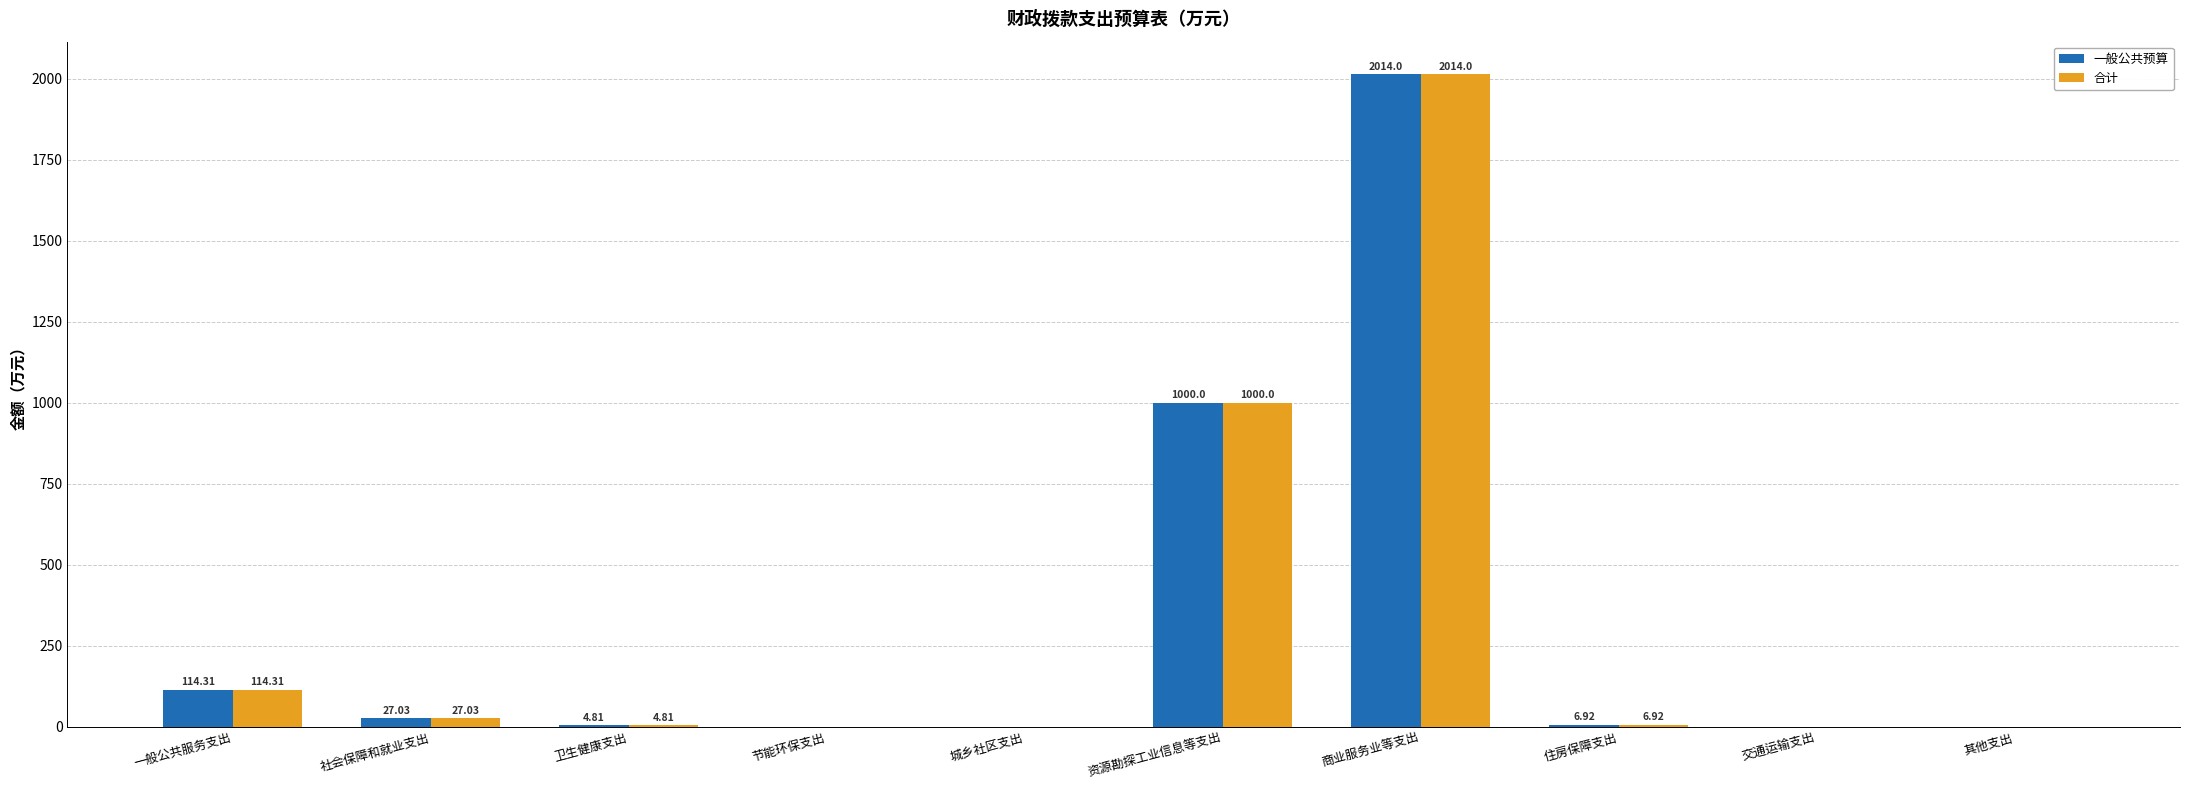

Count the number of data series in this chart.

2